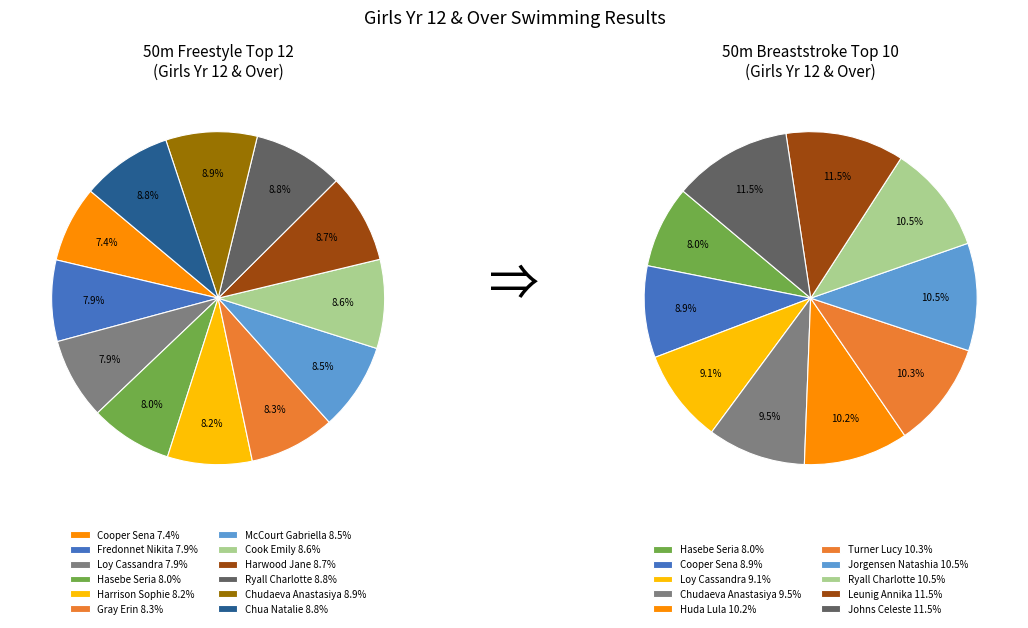

True or false: Fredonnet Nikita accounts for 21% of the total.

False